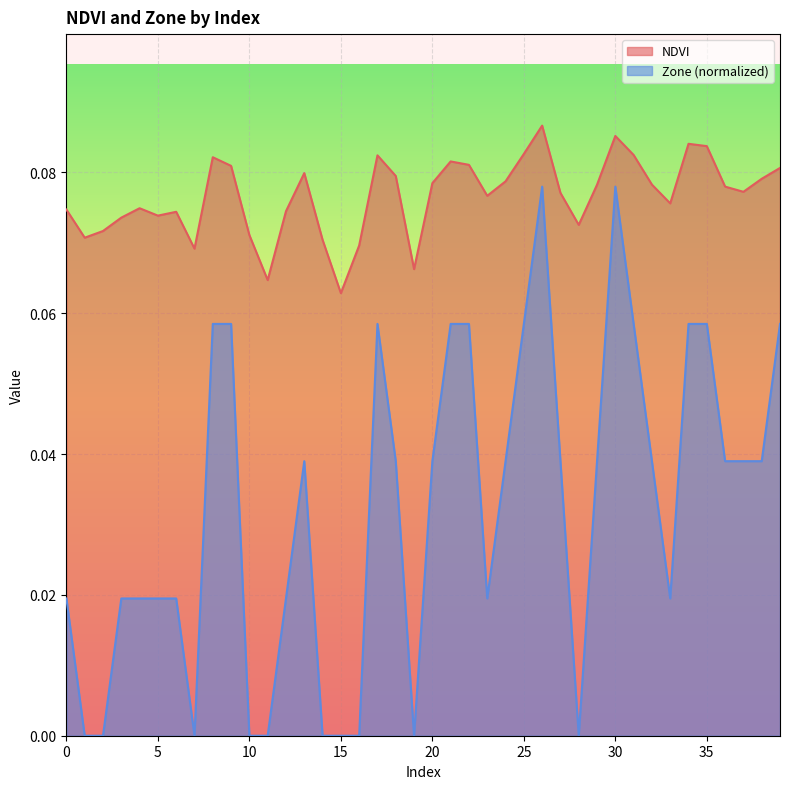

How many interior local valleys does the Zone series have?

5